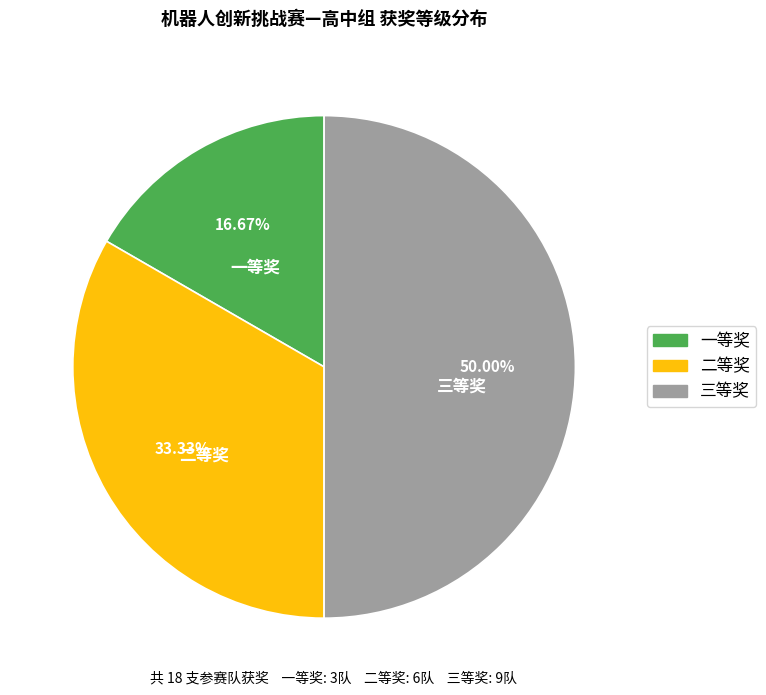

What percentage do 二等奖 and 一等奖 together represent?

50.0%